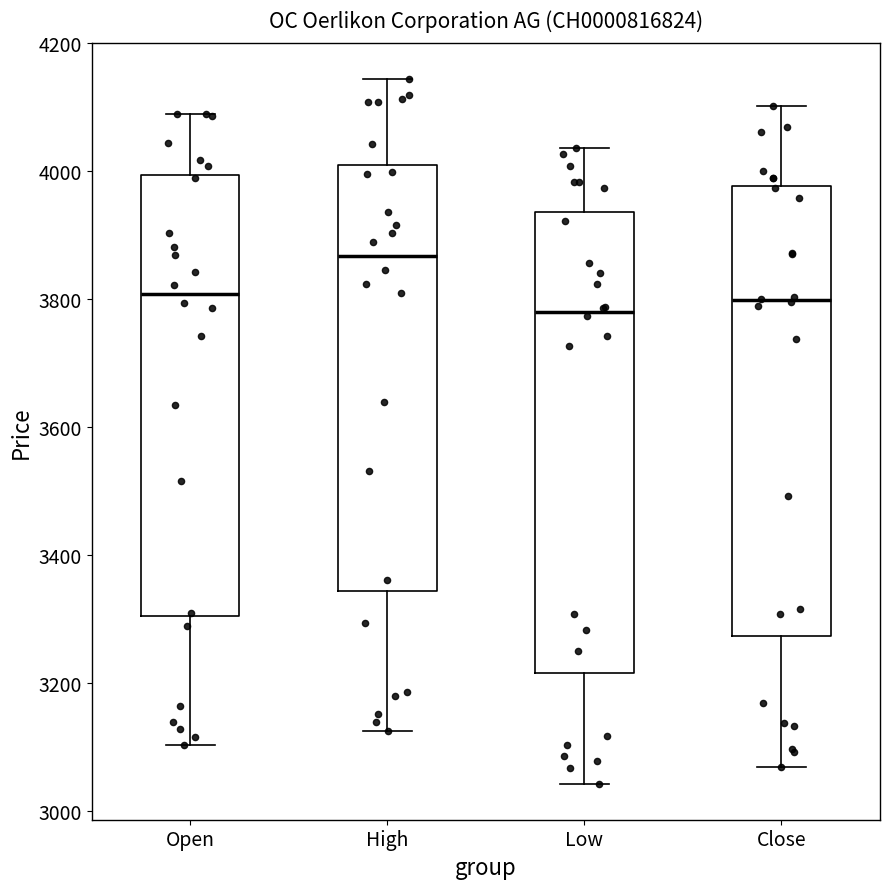

Where does the upper whisker of the box for High end on the y-axis? The values are not printed on the chart, so give them approximately, as read against the axis.

4140